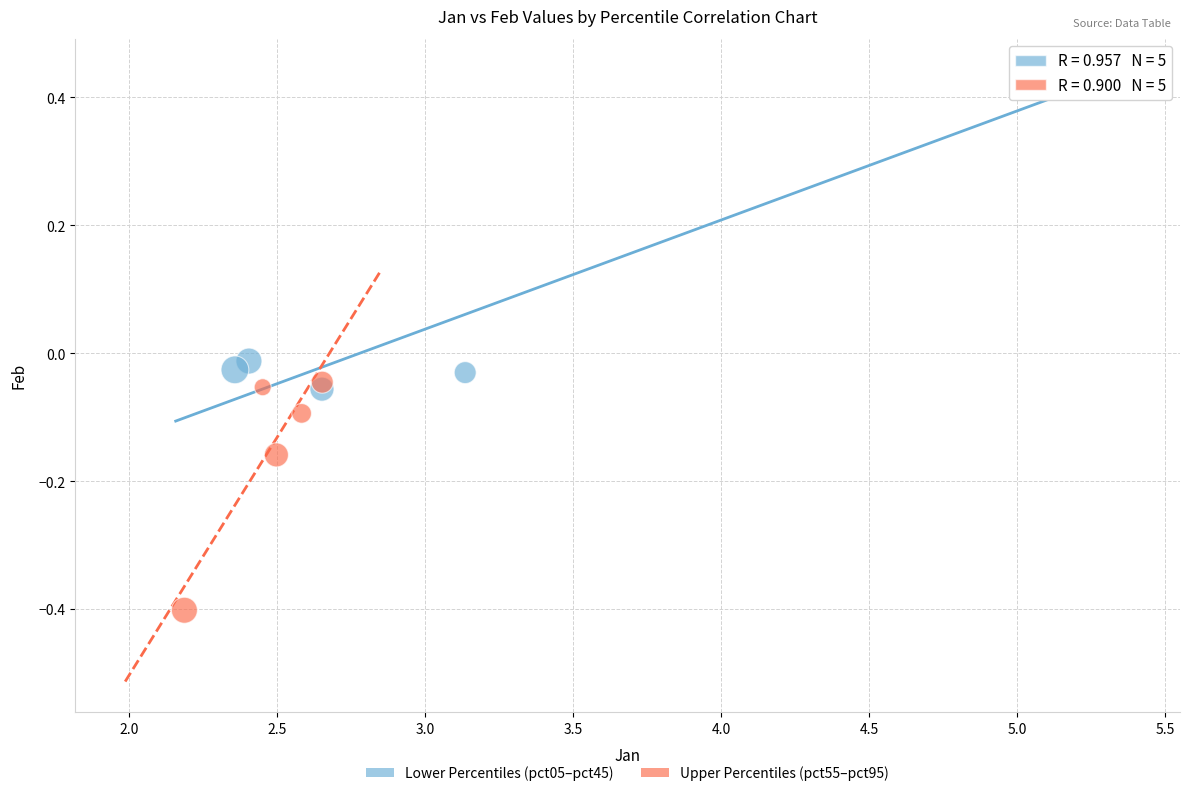

Which series has the widest spread of Y values?

Lower Percentiles (pct05–pct45)